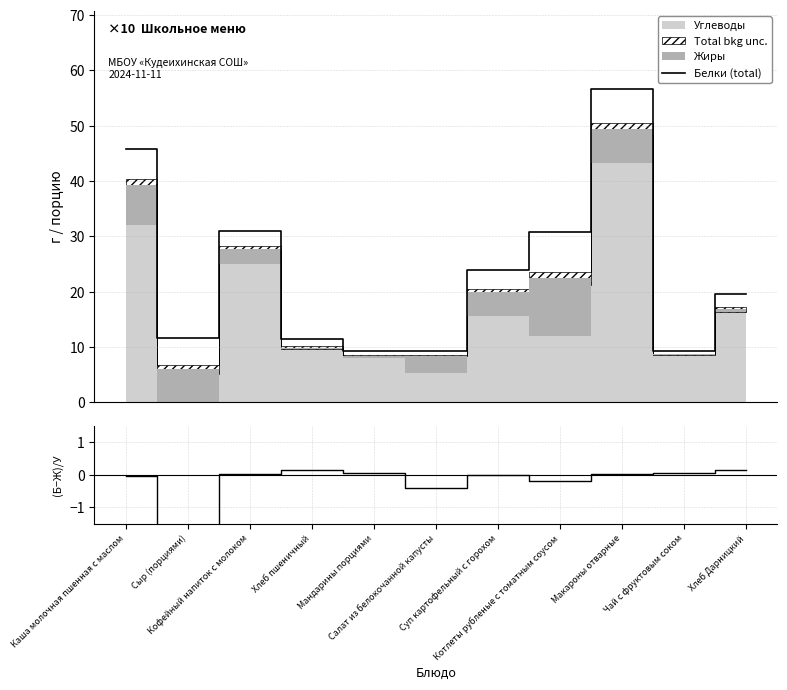

True or false: (Белки-Жиры)/Углеводы and Белки (total) cross at least once.

False